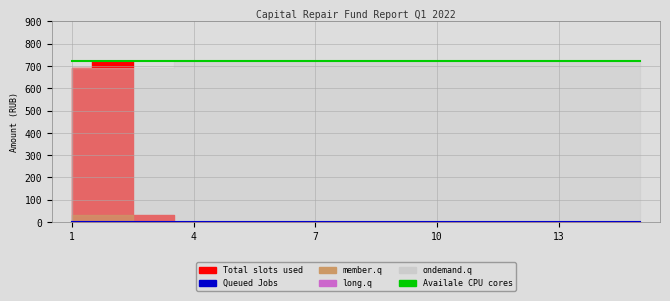

Where is Queued Jobs nearest to the value 0?

1